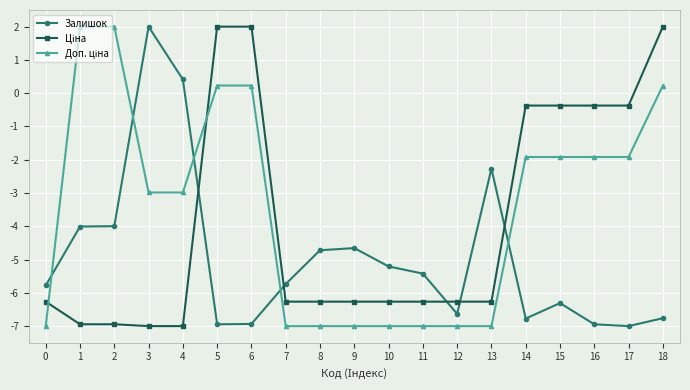

Which series changed the most between 3 and 14?

Залишок